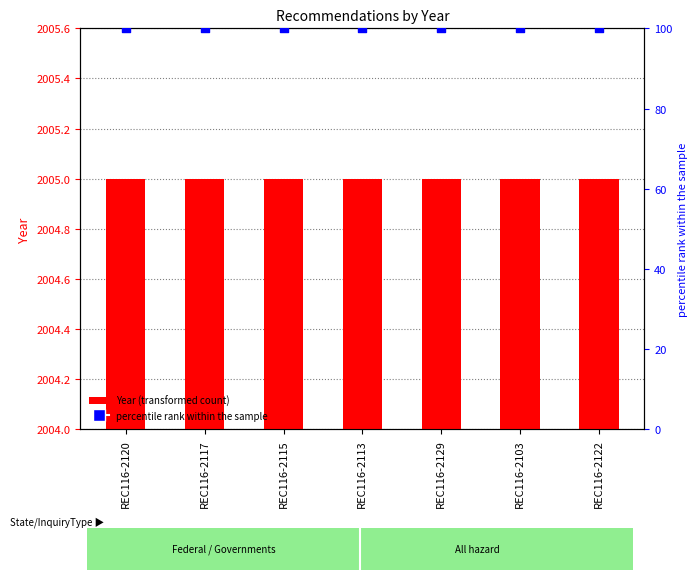

What are all the series names shown in the legend?

Year, percentile rank within the sample